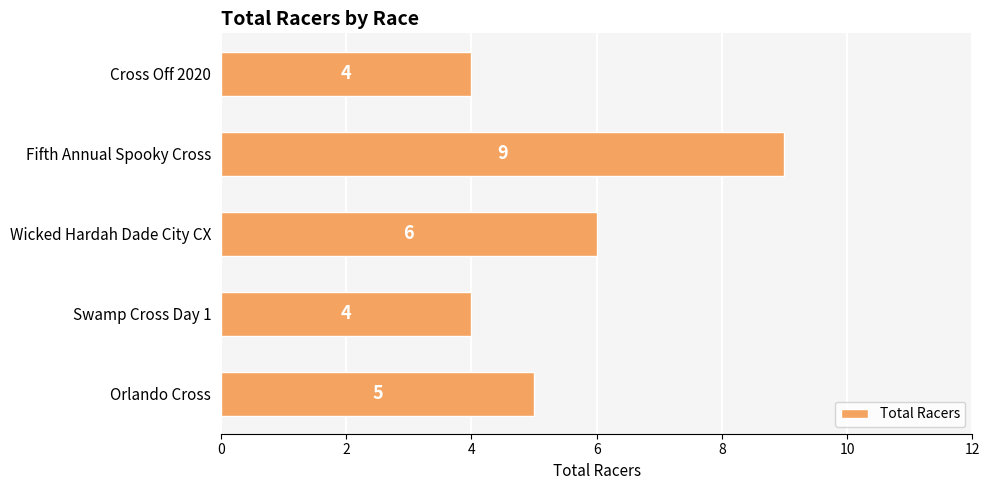

Which label corresponds to the largest value in the chart?

Fifth Annual Spooky Cross